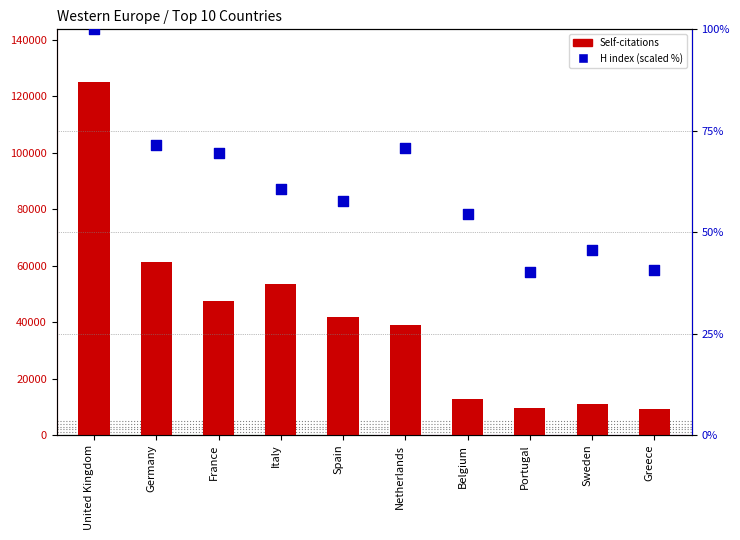

What are all the series names shown in the legend?

Self-citations, H index (scaled %)